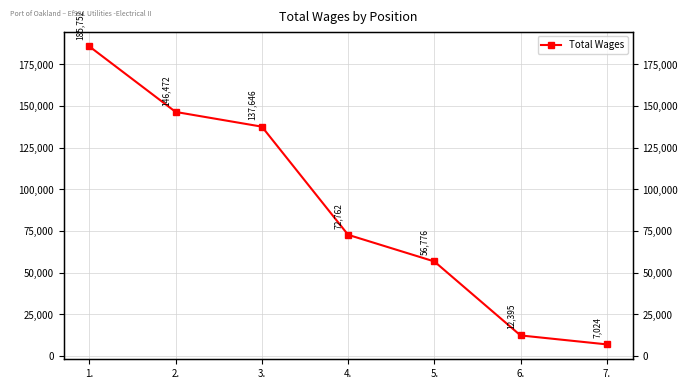

Where is the data nearest to the value 96388?

4.